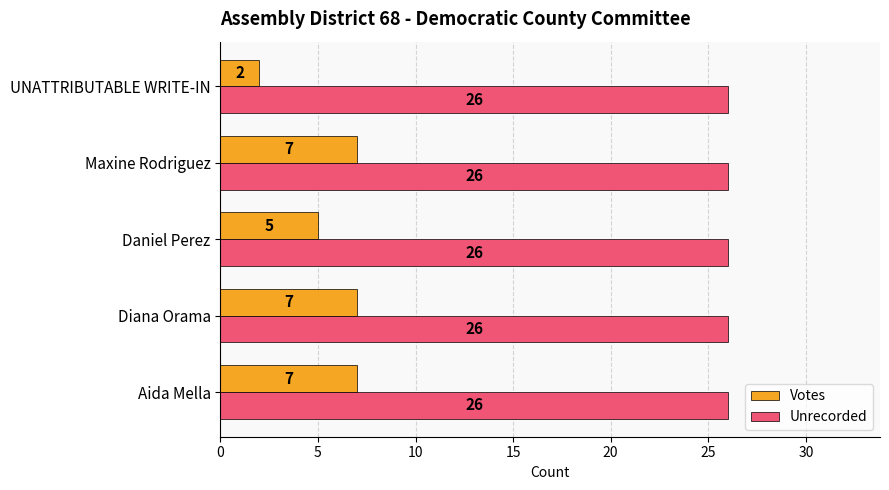

How many categories are shown in the chart?

5